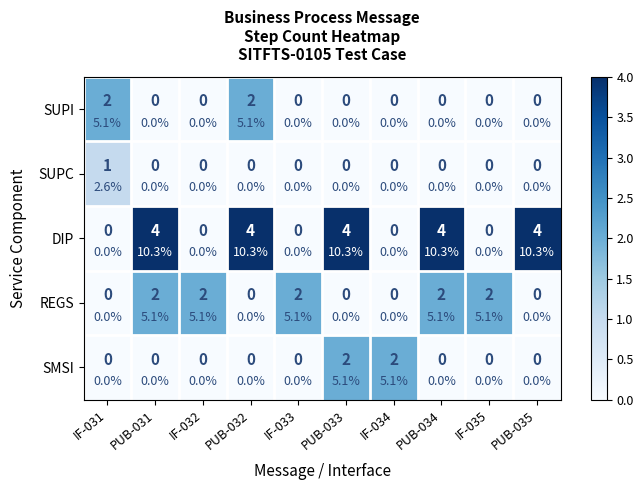

Which series has the largest total across all categories?

DIP